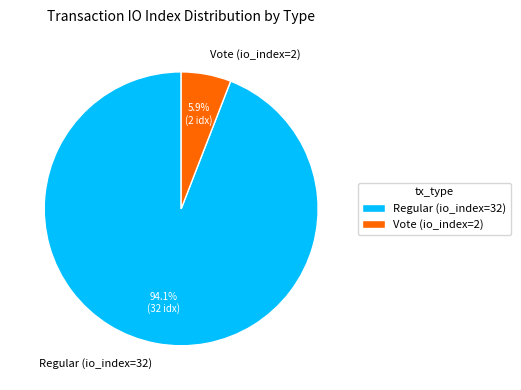

Does Regular (io_index=32) account for over 50% of the chart?

Yes